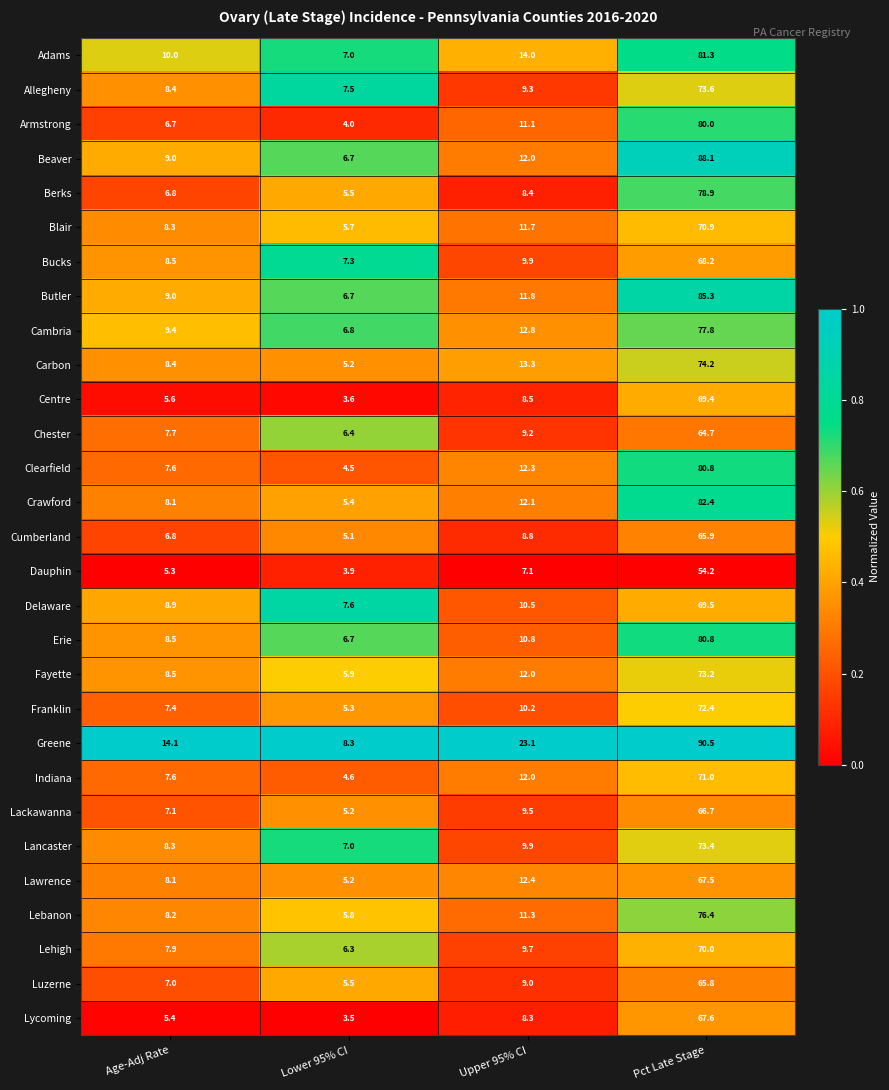

What is the difference between the Luzerne values at Lower 95% CI and Pct Late Stage?

60.3